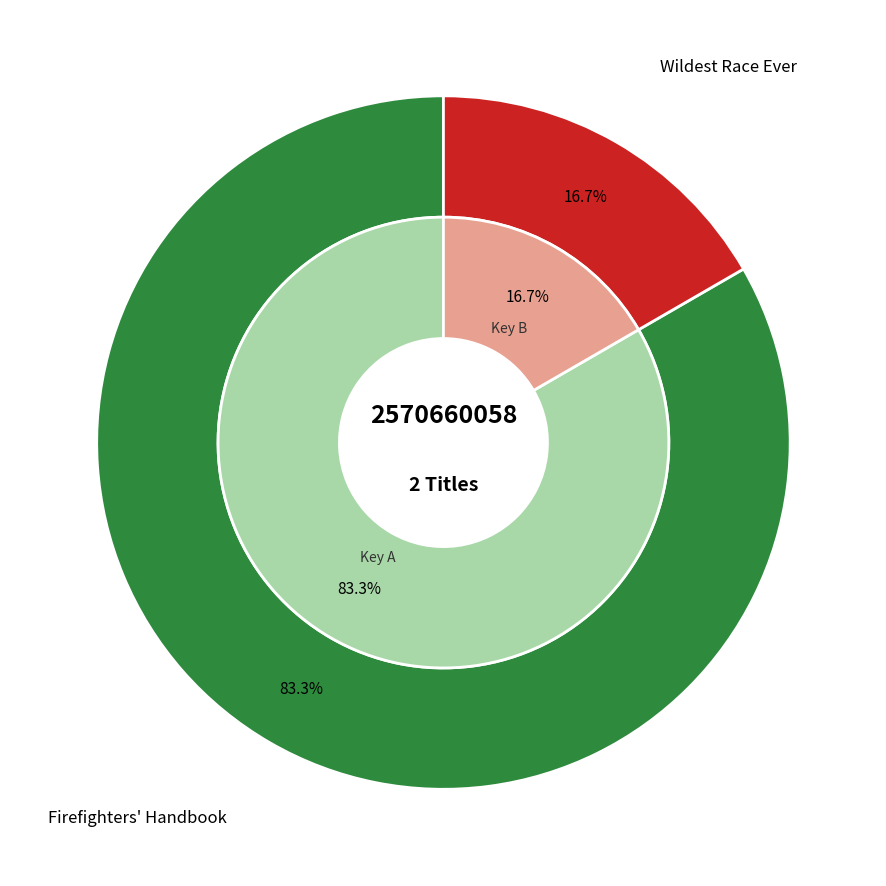

Is there any slice that represents more than half of the pie?

Yes